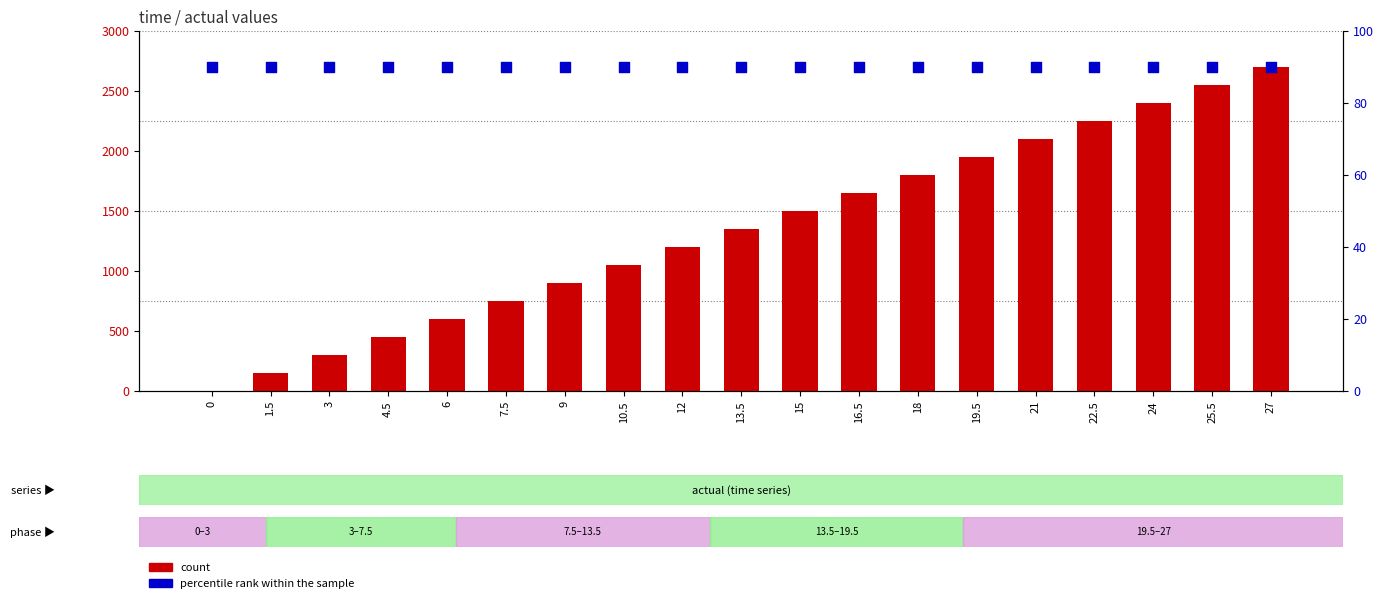

What are all the series names shown in the legend?

count, percentile rank within the sample